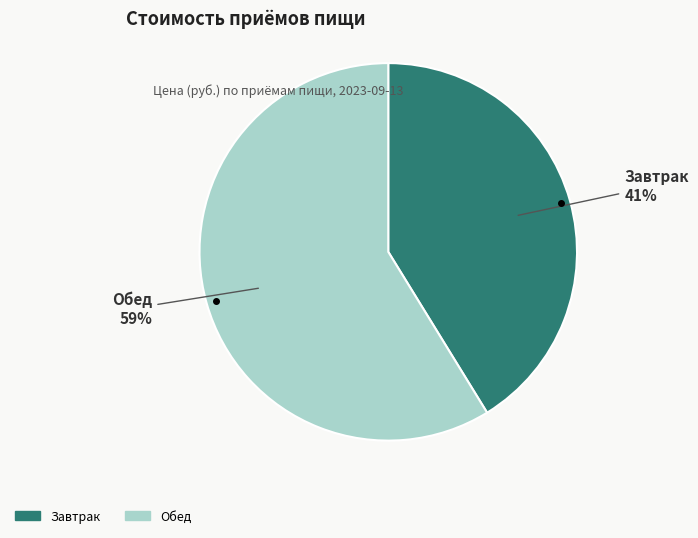

To the nearest percent, what is the combined percentage of Обед and Завтрак?

100%